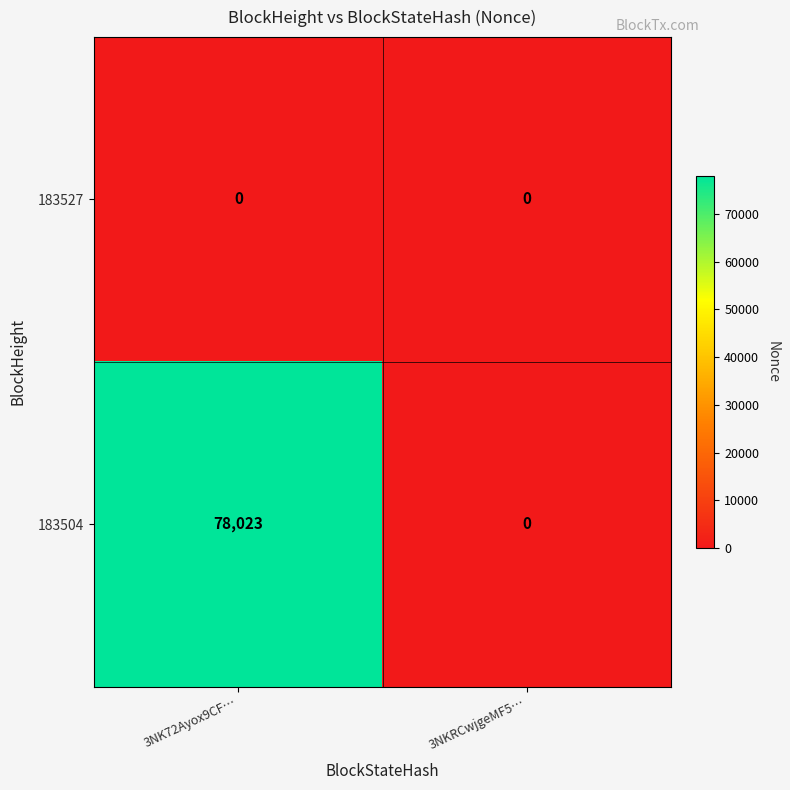

What is the maximum value shown in the chart?

78023